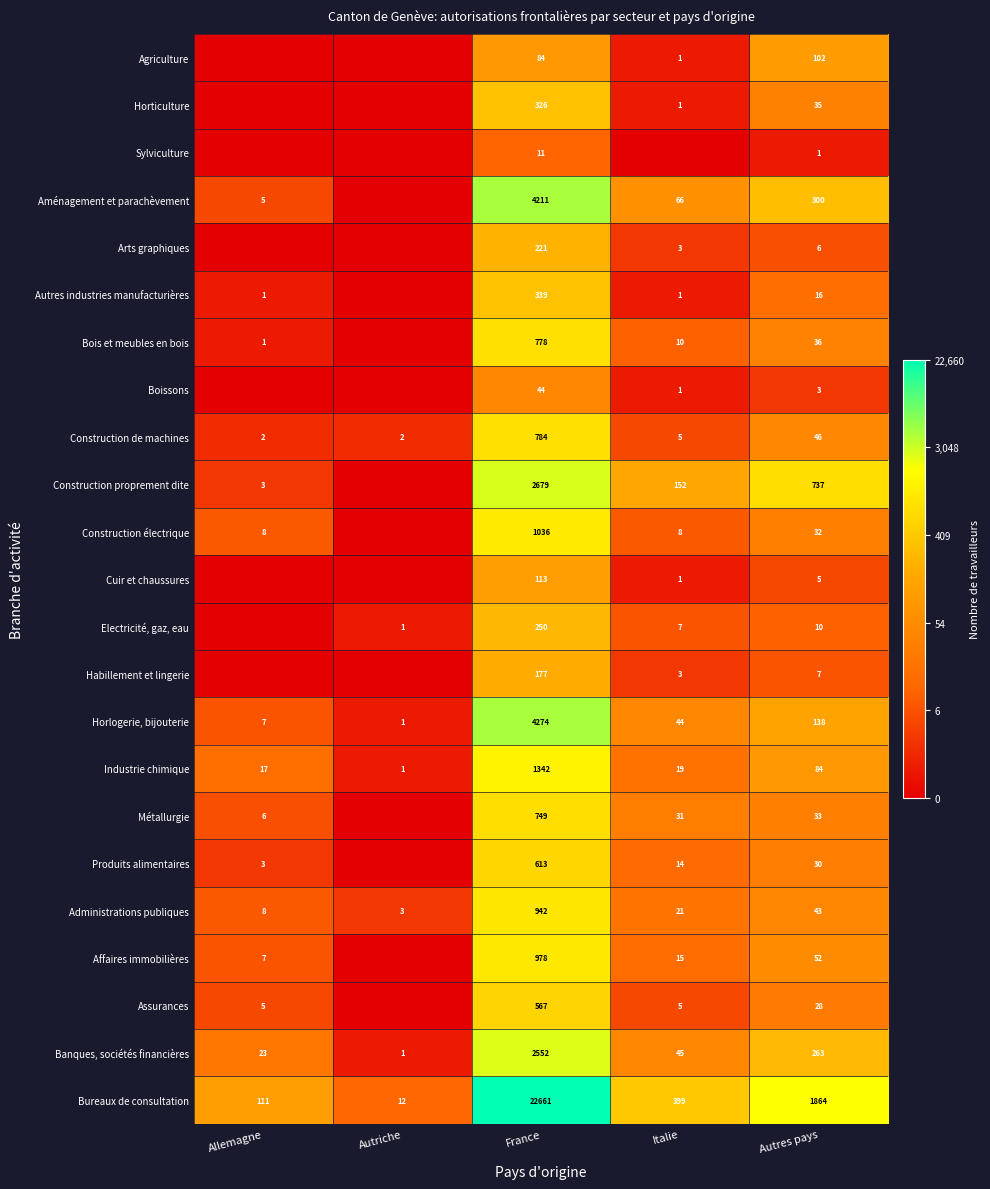

What is the difference between the maximum and second lowest values in the Bureaux de consultation series?

22550